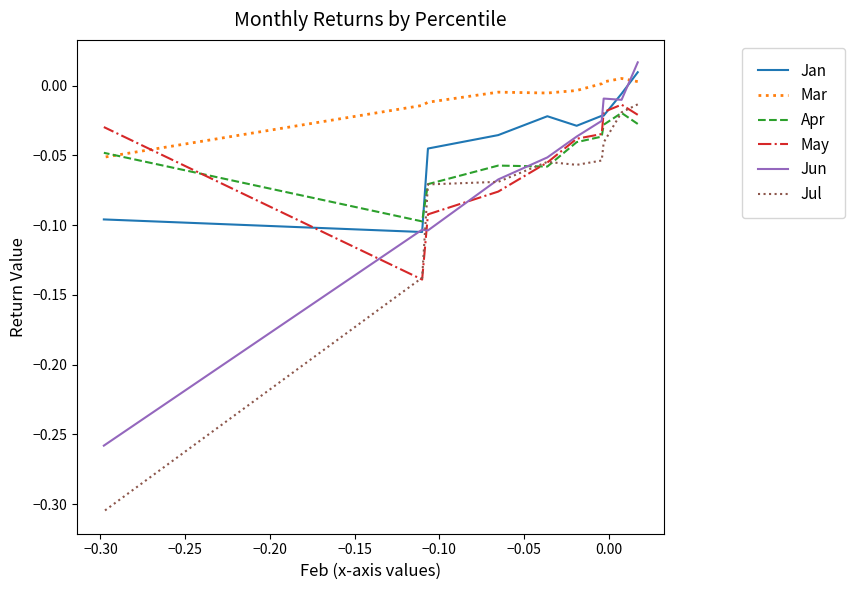

The value of Jul at −0.30 is -0.0. True or false?

False